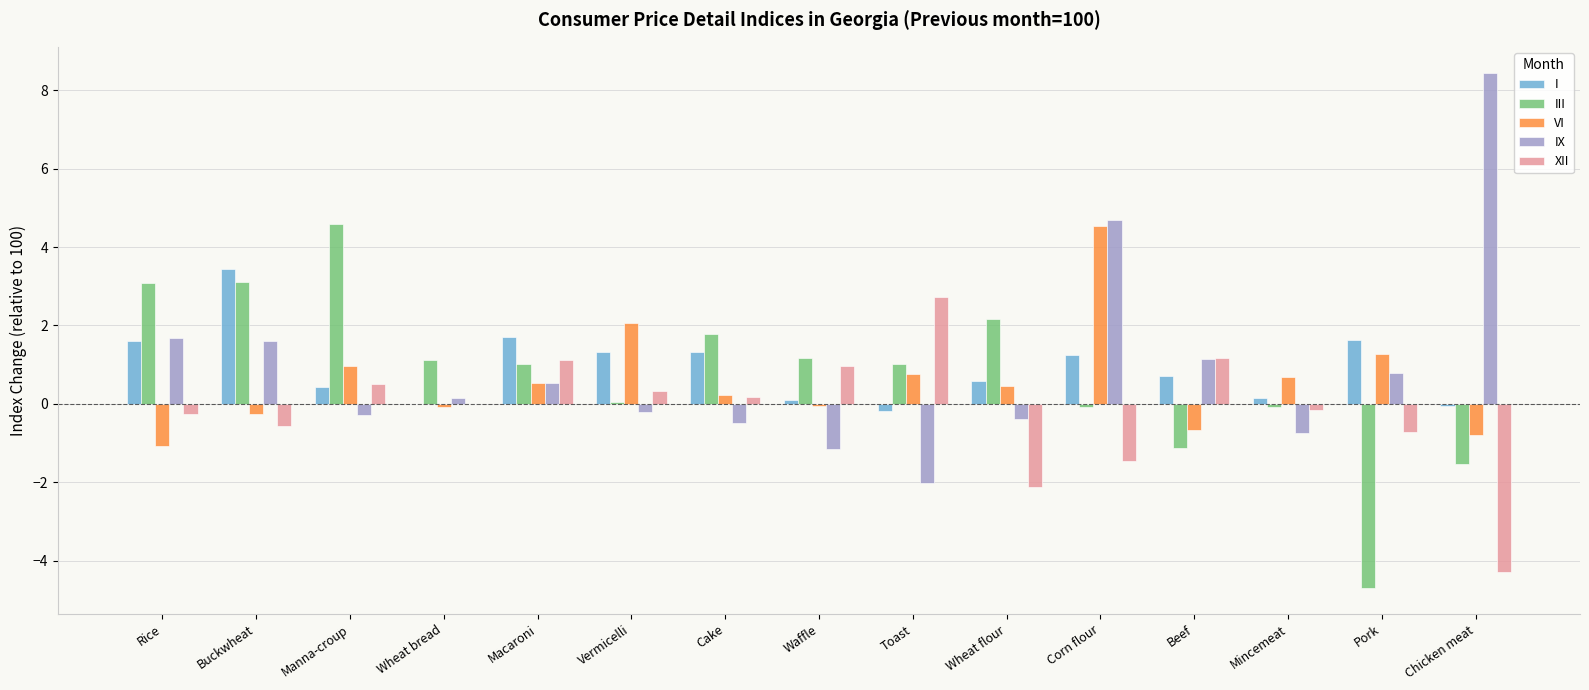

Is the value of I at Pork greater than the value of III at Toast?

Yes